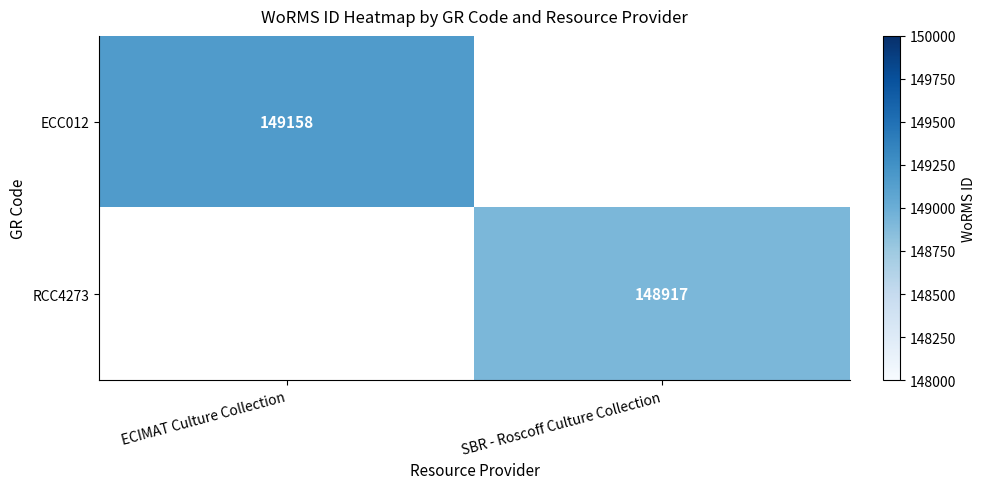

Which series has the widest spread of values?

ECC012